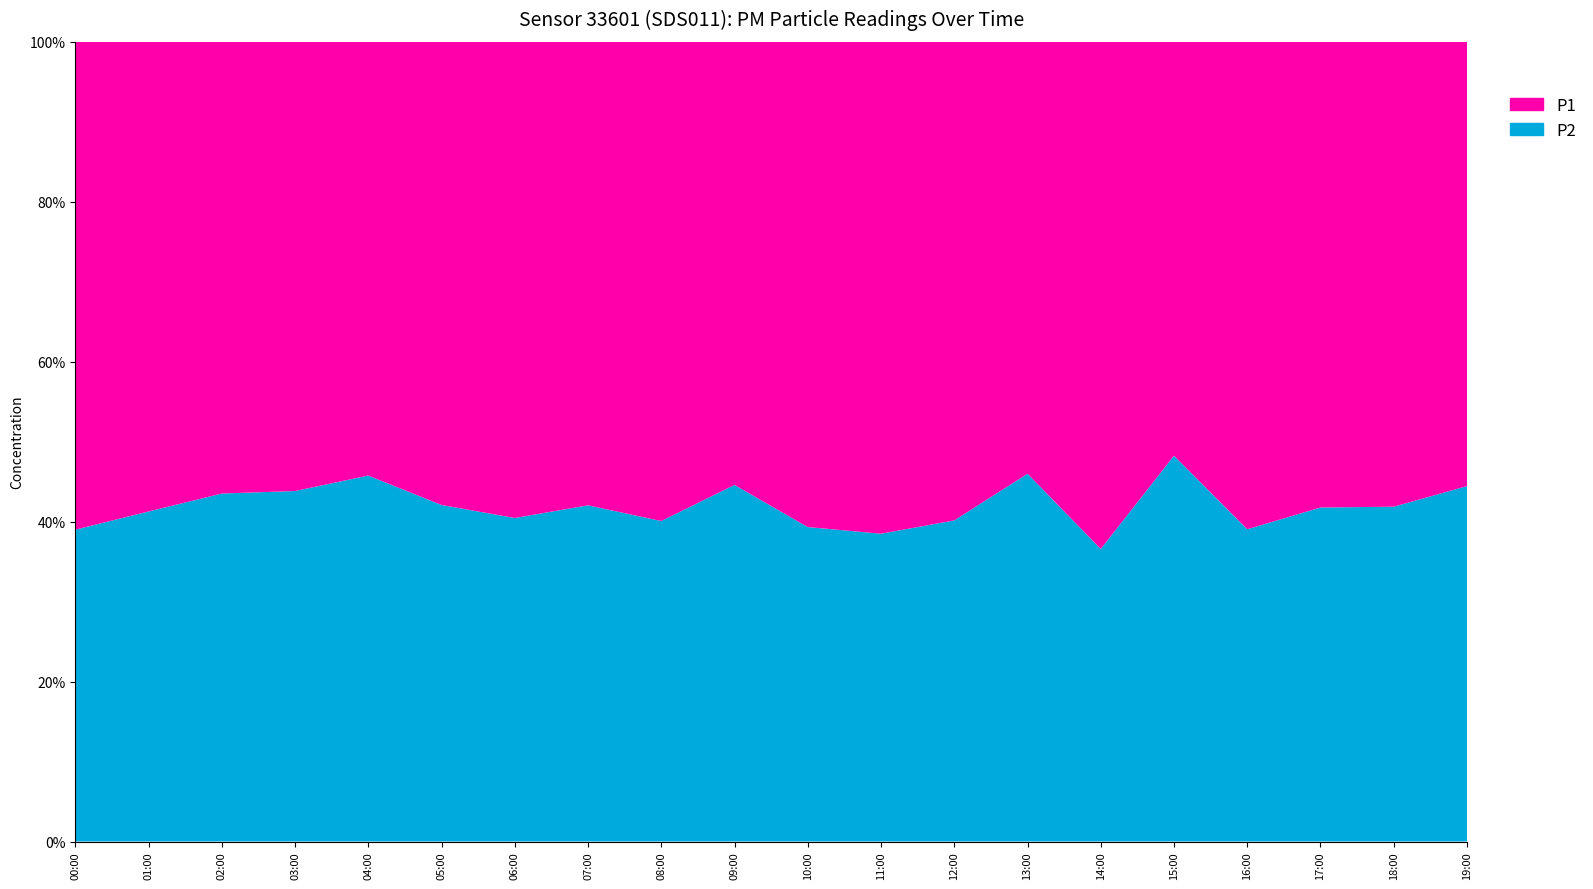

Which series has the largest range (max minus min)?

P1